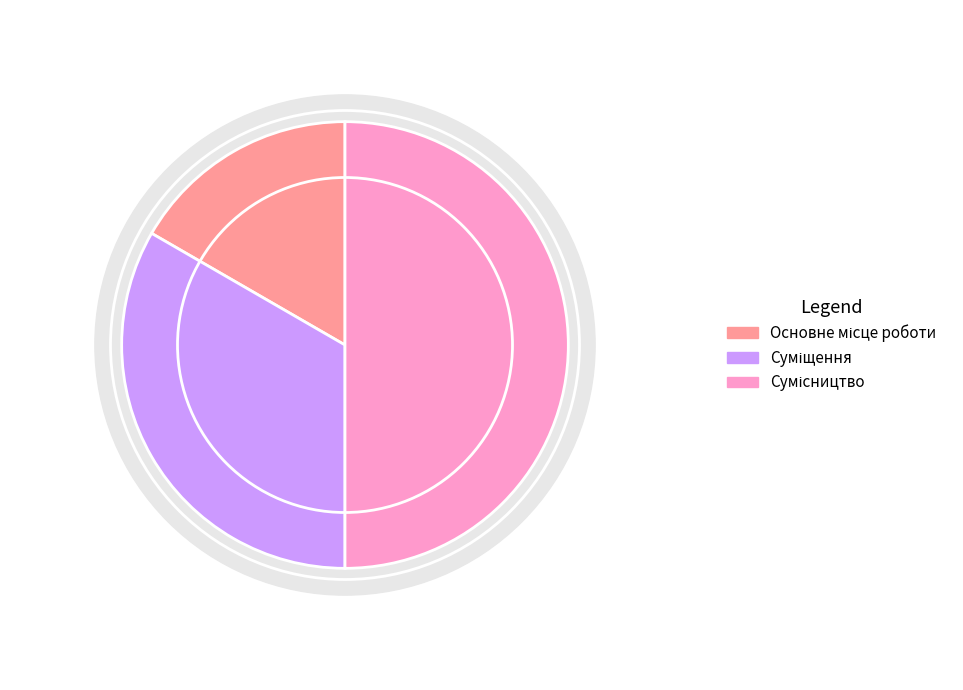

What percentage is the Основне місце роботи slice, to the nearest percent?

17%